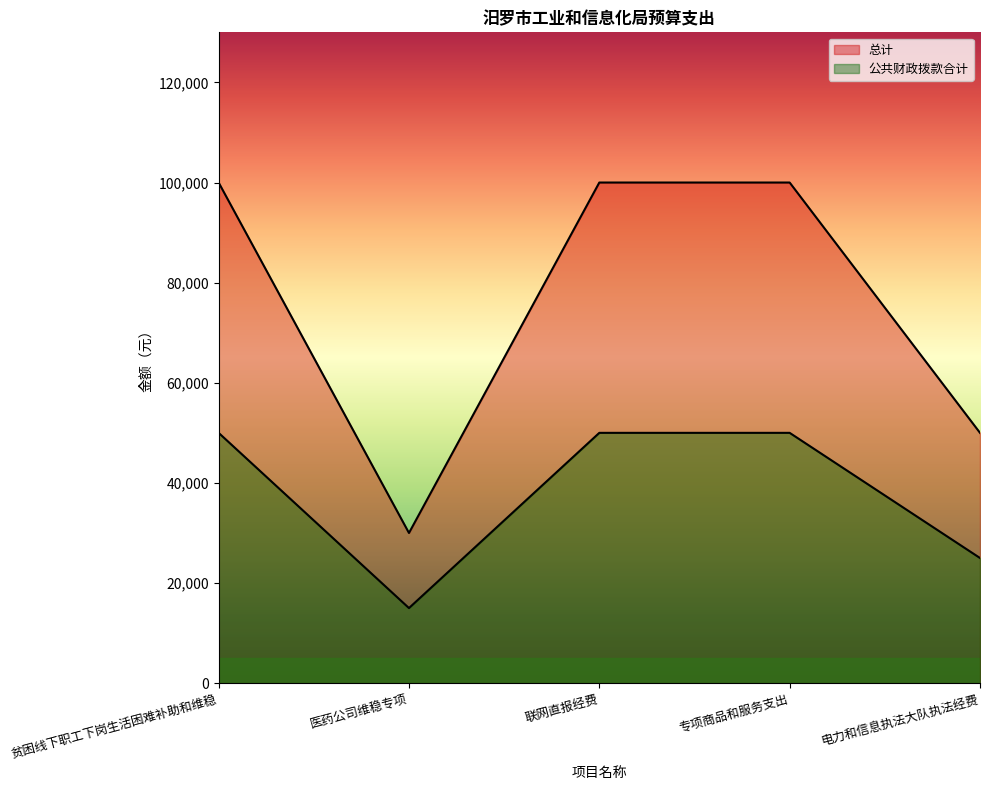

How many values in the 总计 series are below 100000?

2